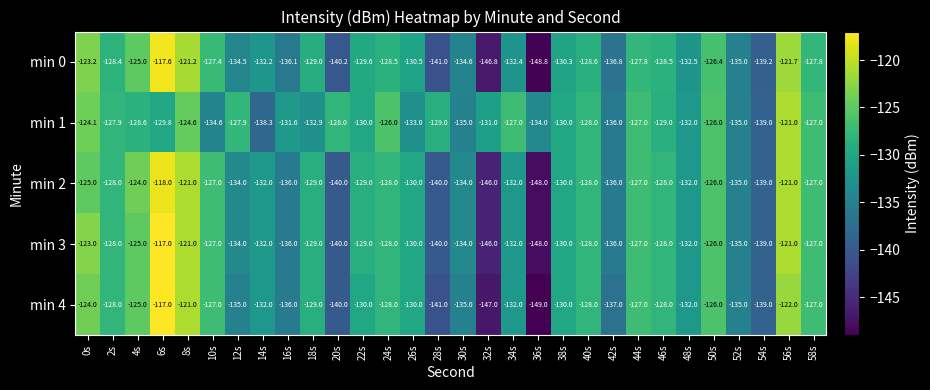

What is the smallest value displayed?

-149.0